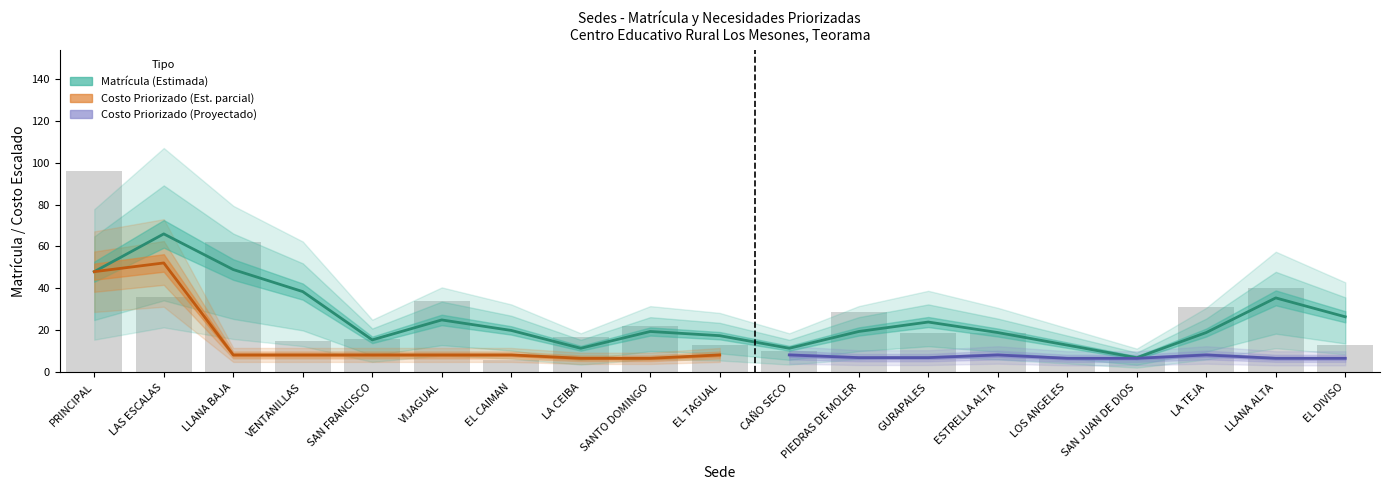

The value at CAÑO SECO is 10. True or false?

True